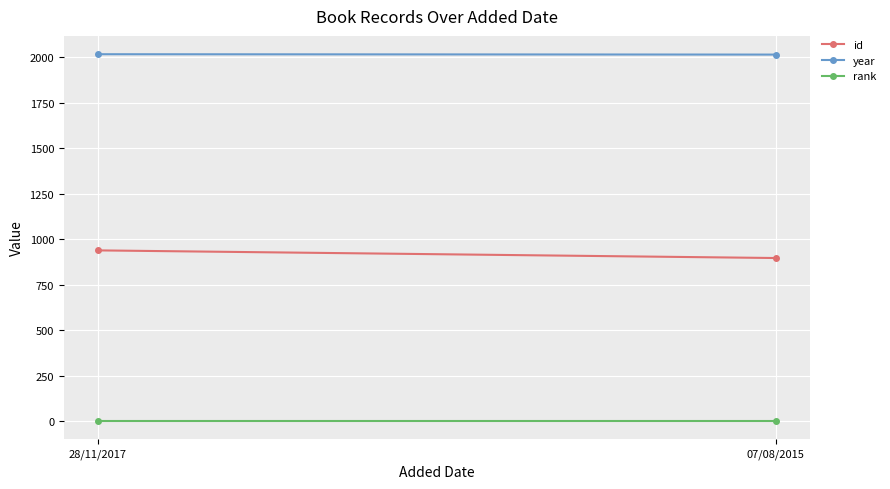

List the labels in order of id value, smallest first.

07/08/2015, 28/11/2017